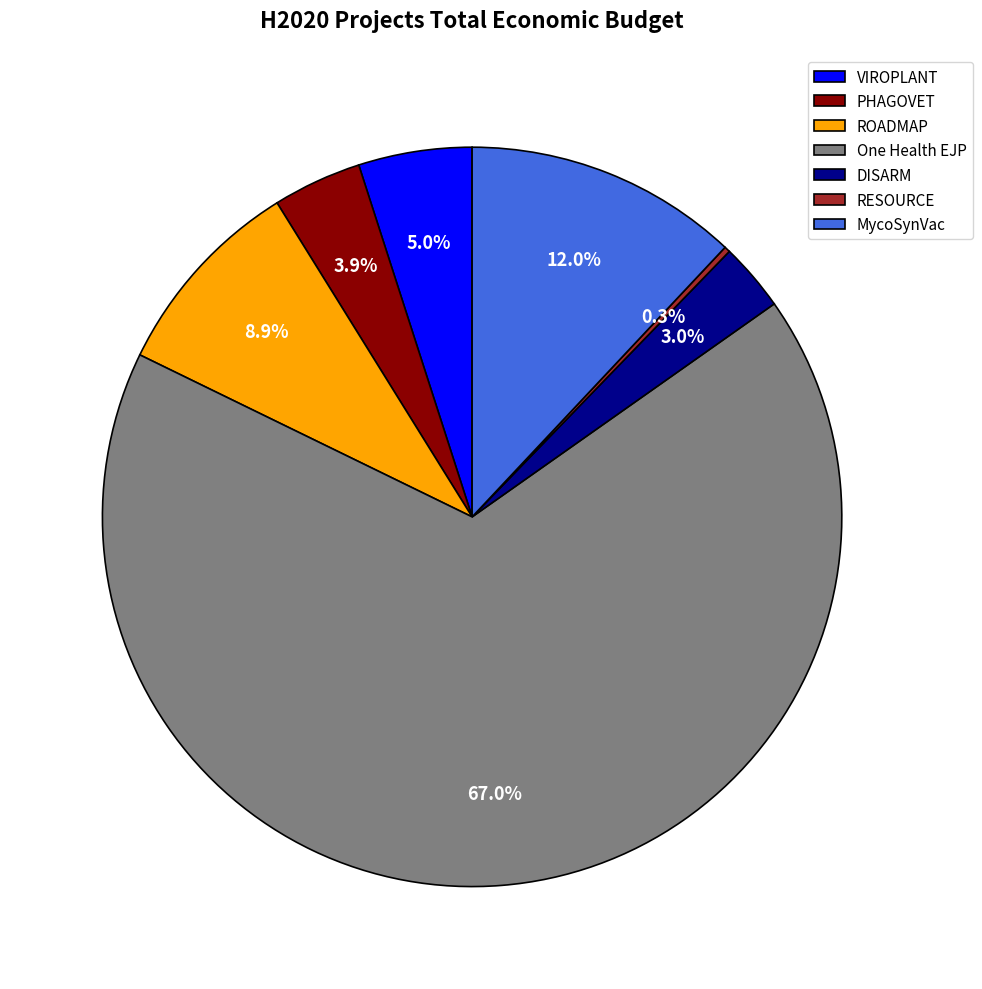

To the nearest percent, what is the combined percentage of ROADMAP and DISARM?

12%